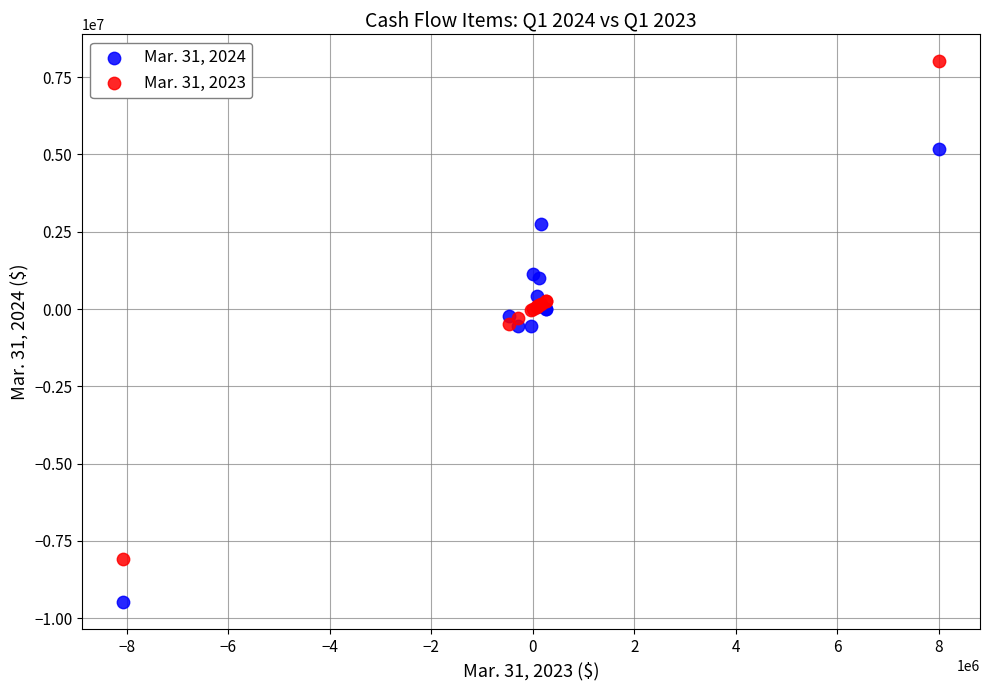

Which series has the widest spread of Y values?

Mar. 31, 2023